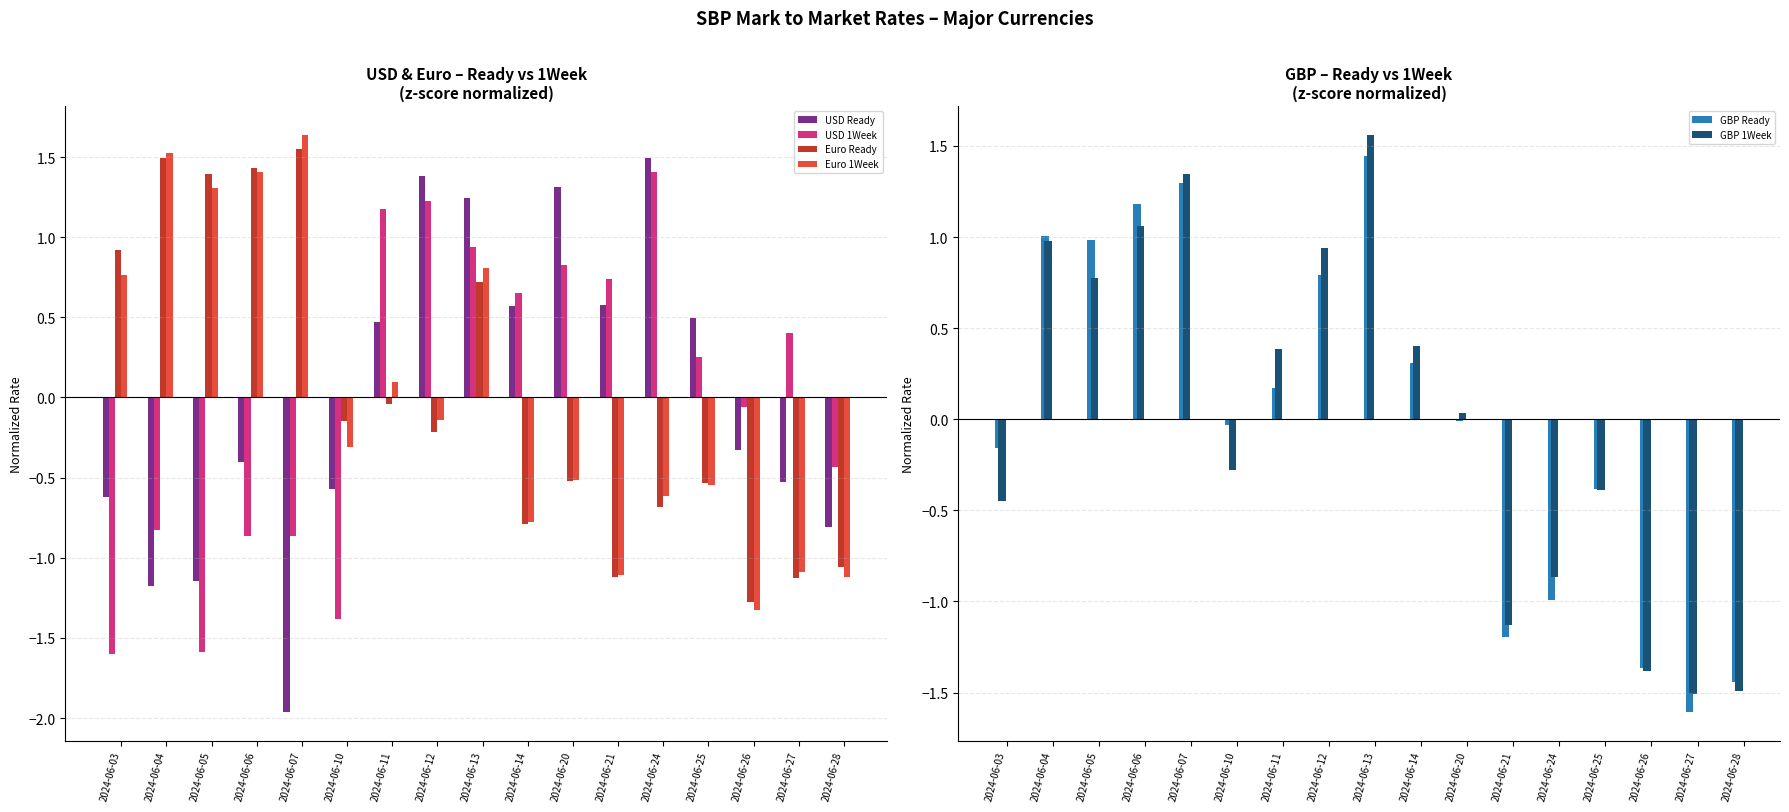

Which label corresponds to the smallest value in the chart?

2024-06-07